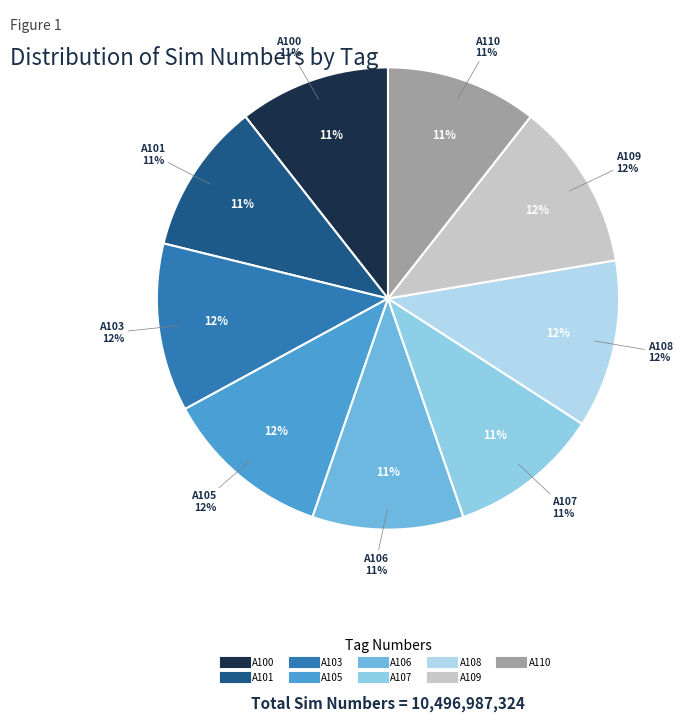

What is the largest slice in the pie chart?

A103